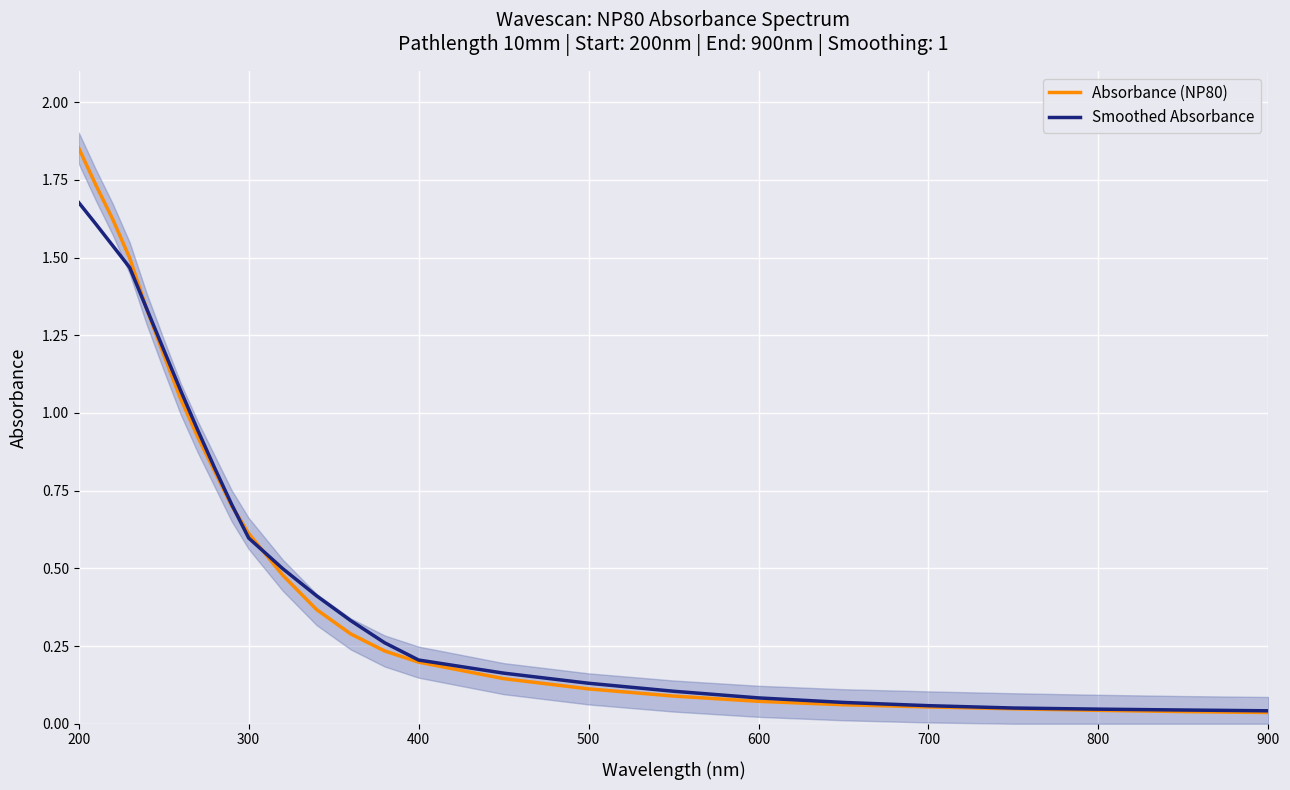

The value of Absorbance (NP80) at 500 is 0.1. True or false?

True